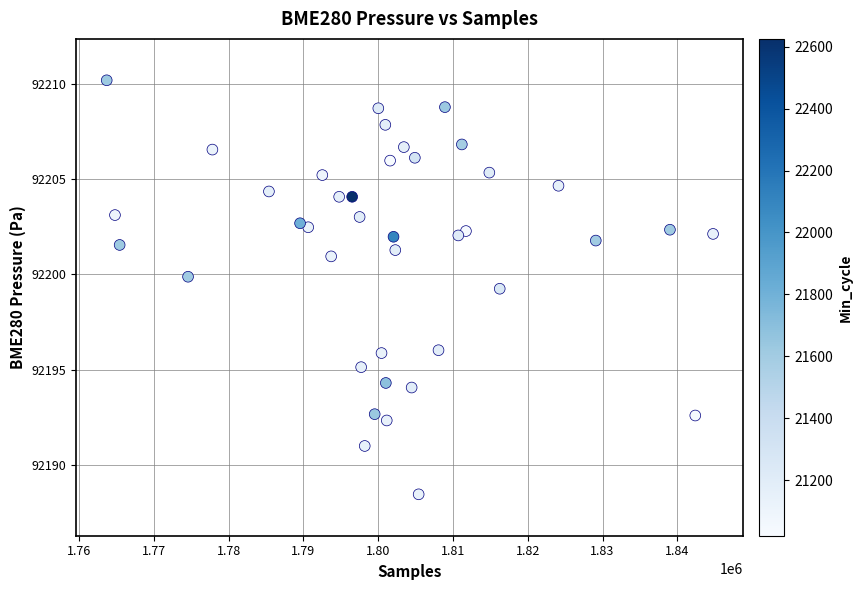

What is the range of X values (max minus min)?

81075.0